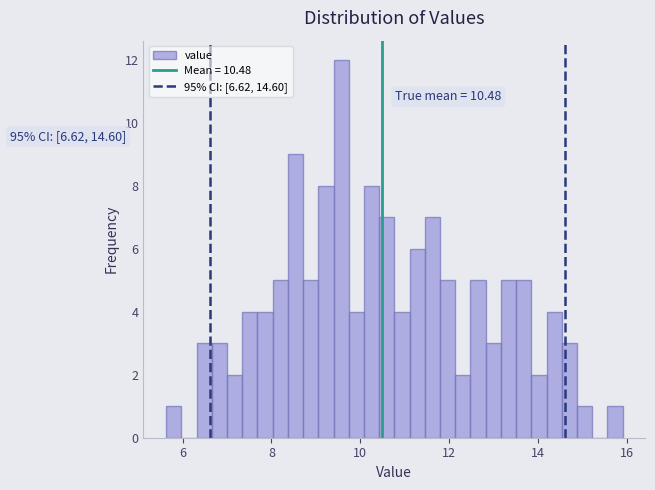

Read against the x-axis, roughly where is the centre of the tallest bar?

9.6